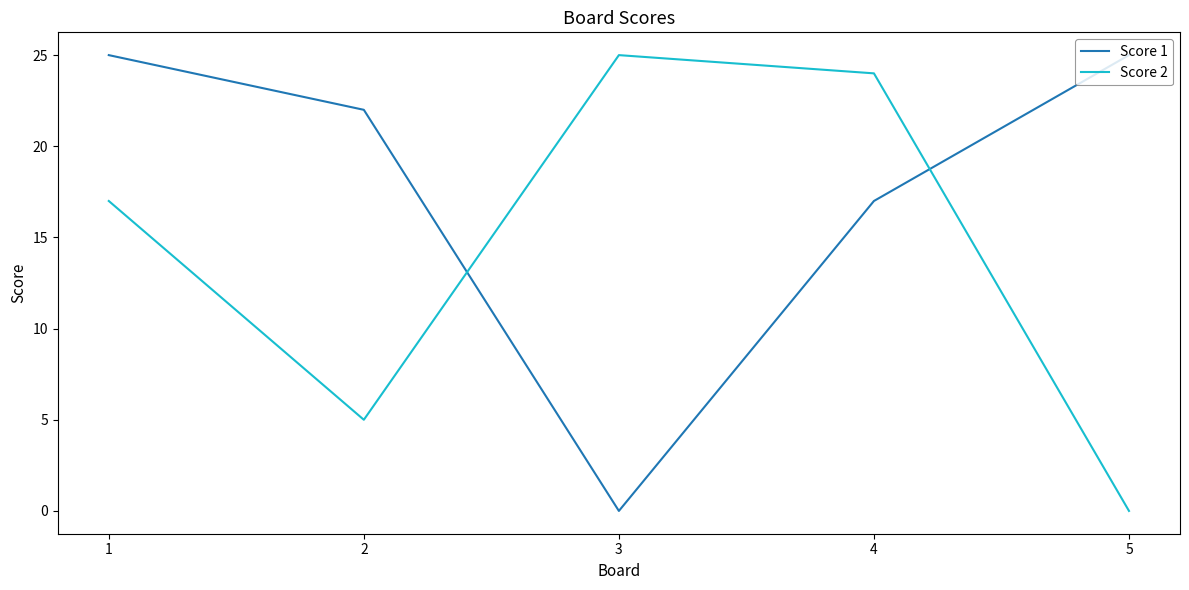

True or false: Score 1 has a value of 17 at 4.

True